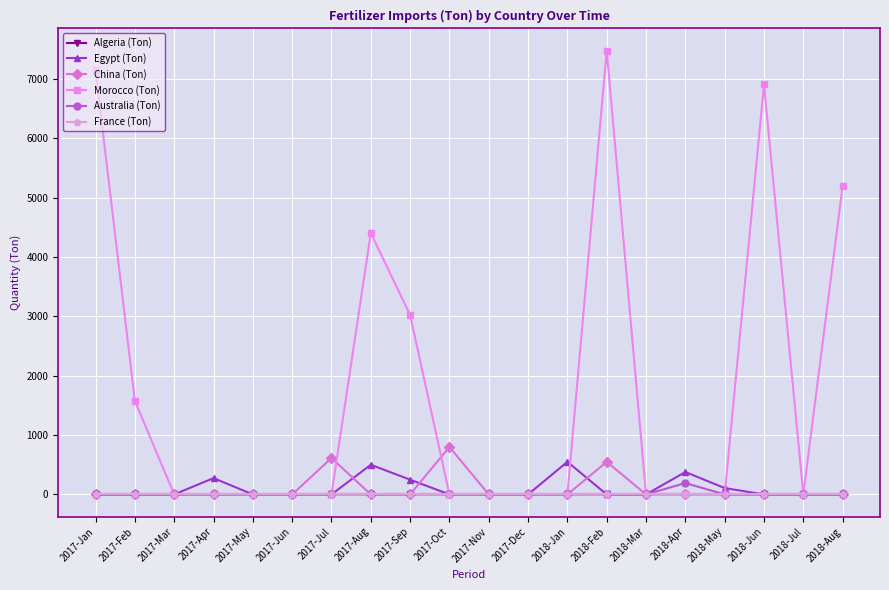

True or false: Australia (Ton) has more than 0 points higher than both neighbors.

True